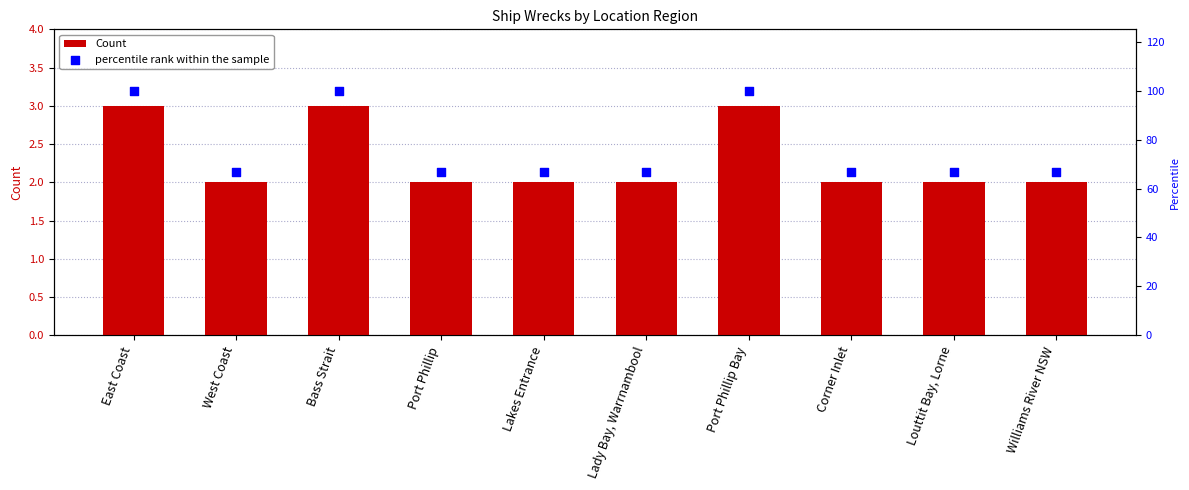

Which series has the largest total across all categories?

percentile rank within the sample